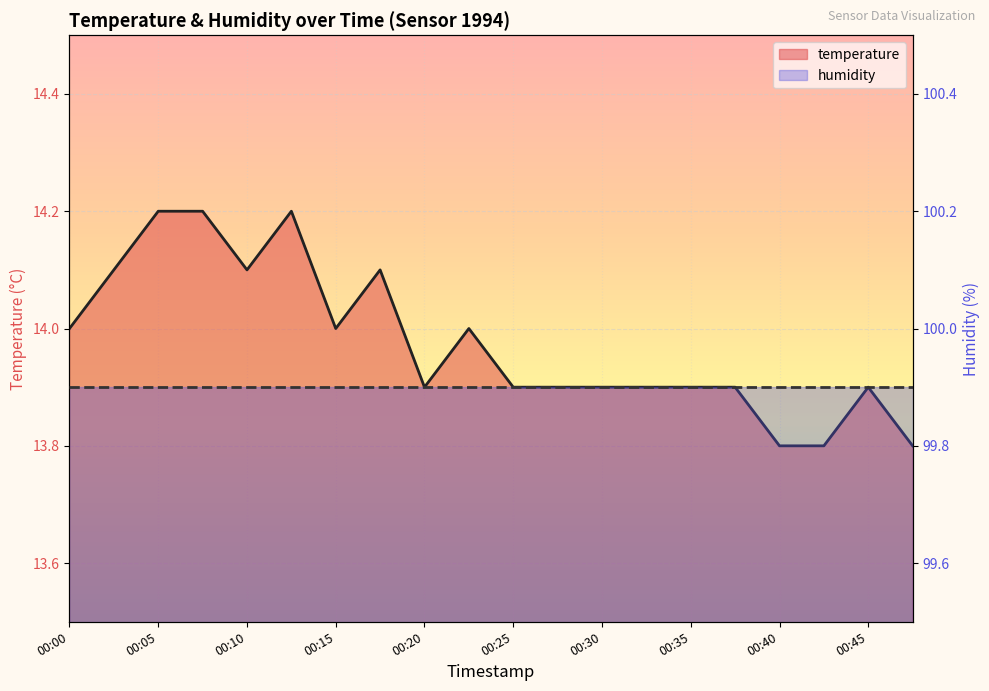

True or false: humidity and temperature cross at least once.

False